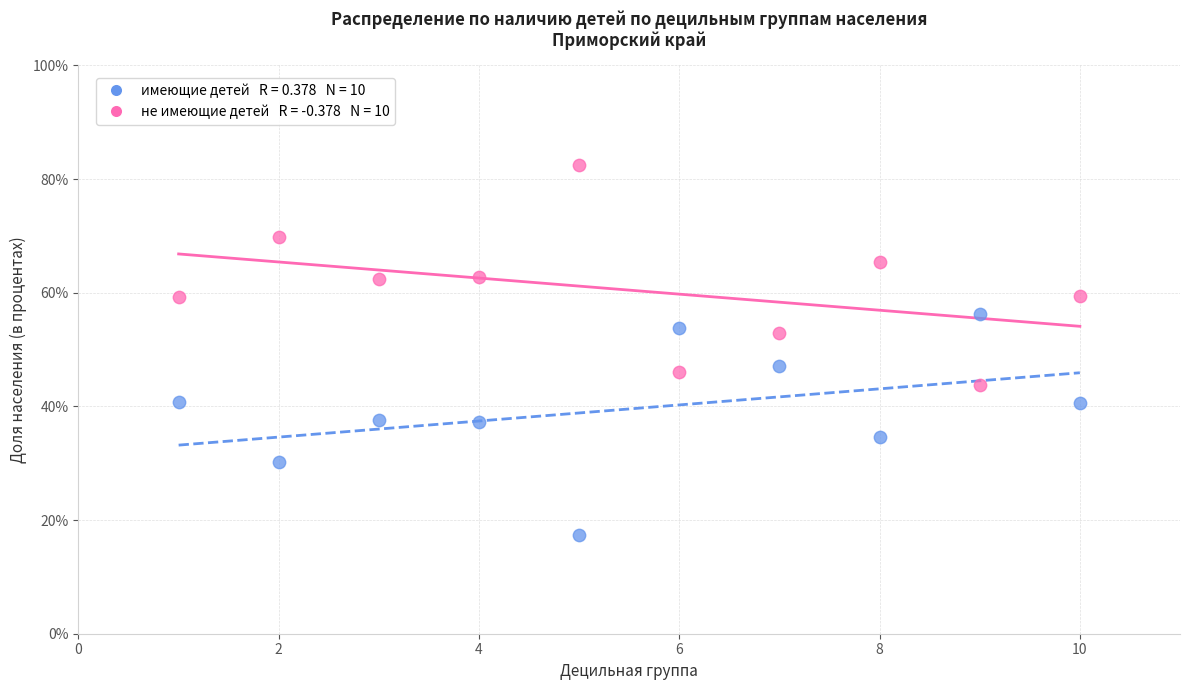

Across all data points, what is the range of X values (max minus min)?

9.0